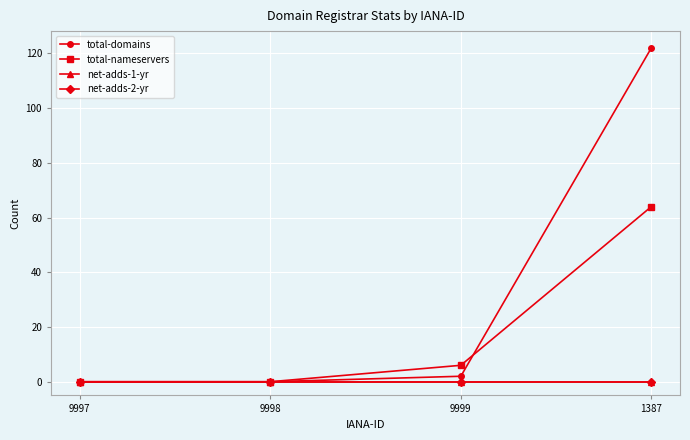

Is this an area chart (filled region under the line)?

No